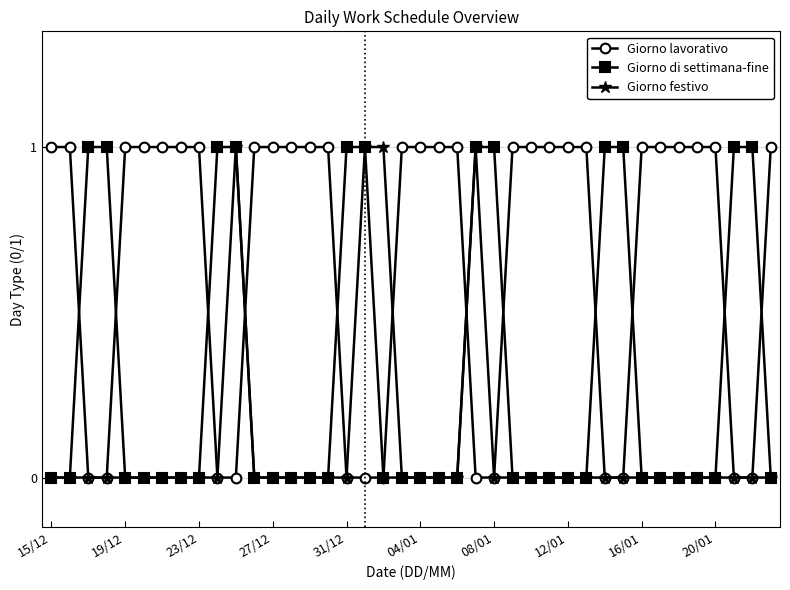

What is the value of the Giorno lavorativo point at the 37th from the left?

1